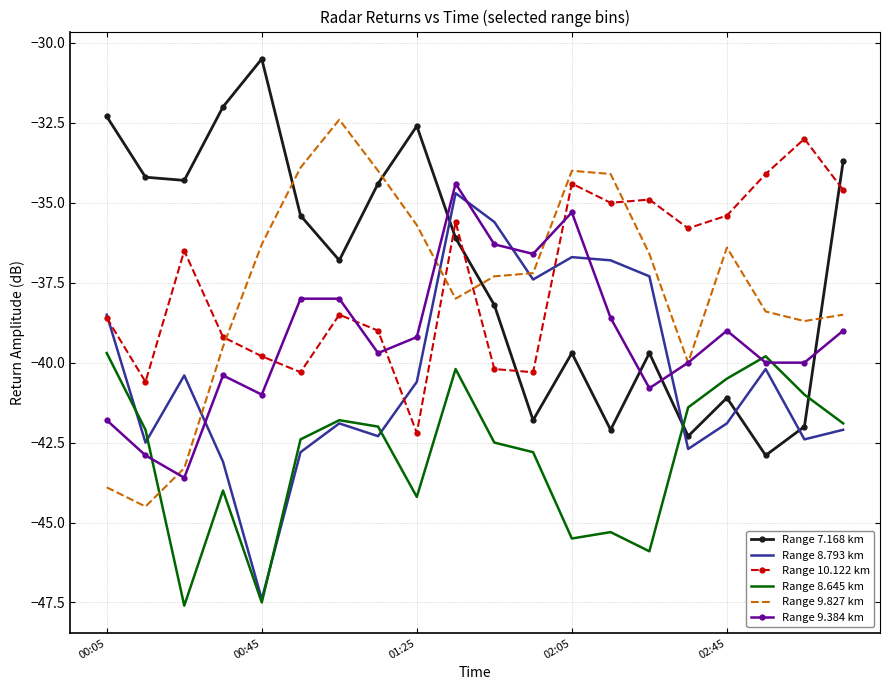

Which series has the largest total across all categories?

Range 7.168 km